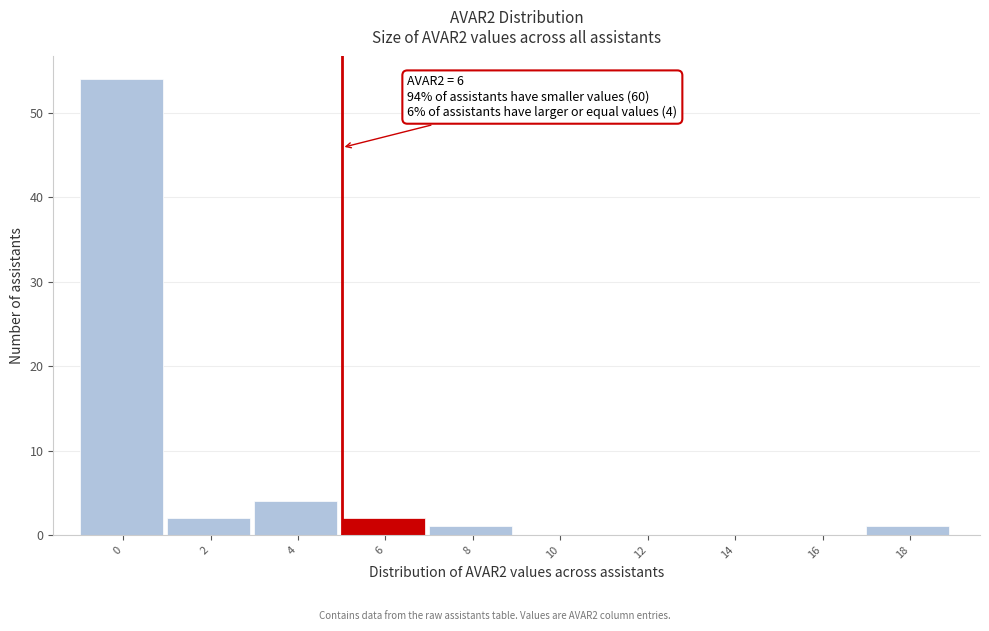

Reading left to right, list all the values displayed in this chart.

0=54	2=2	4=4	6=2	8=1	10=0	12=0	14=0	16=0	18=1